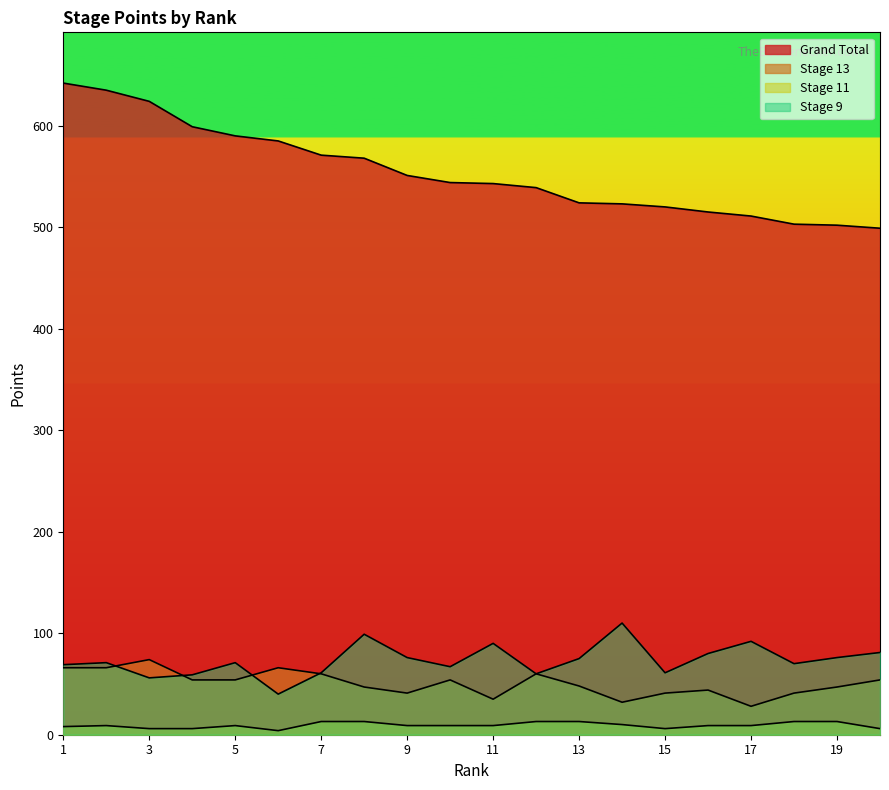

What is the lowest value of the Stage 11 series?

4